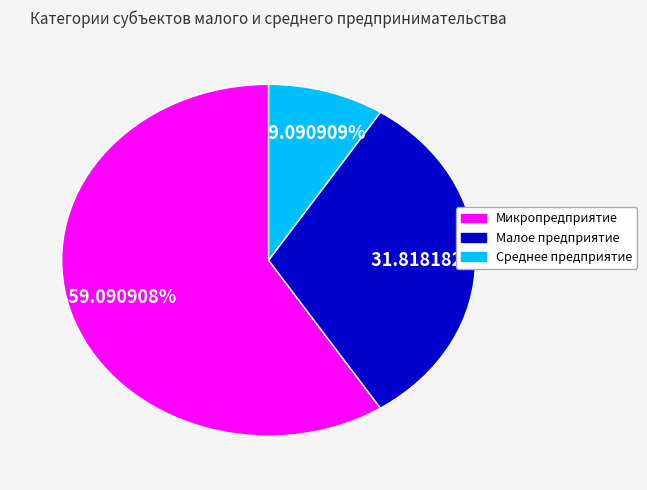

What is the largest slice in the pie chart?

Микропредприятие